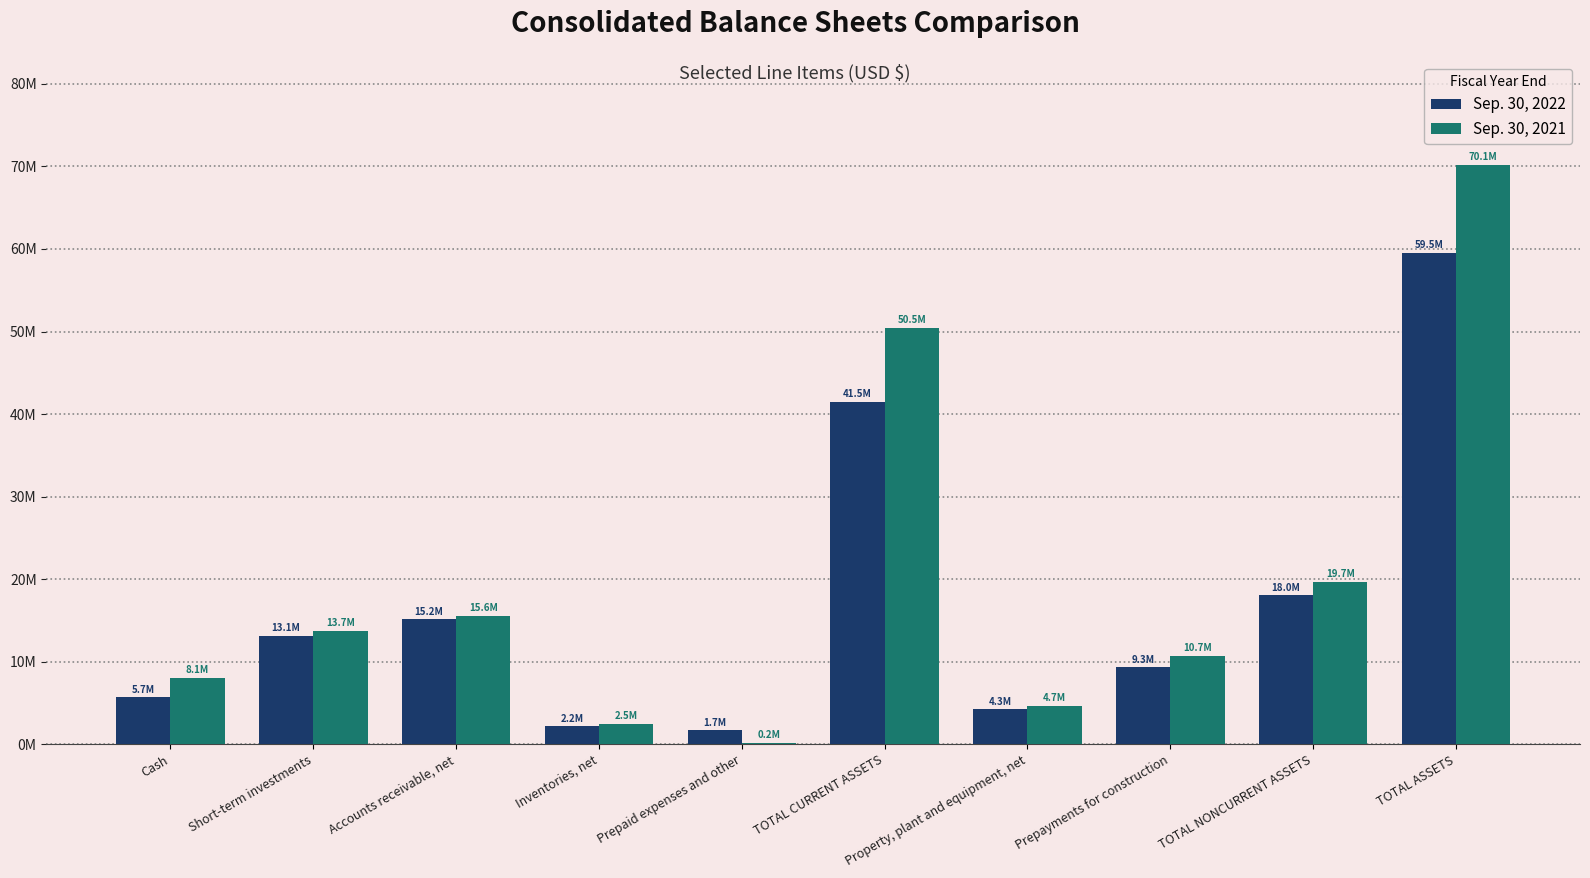

What is the difference between the highest and lowest values at Prepaid expenses and other?

1550046